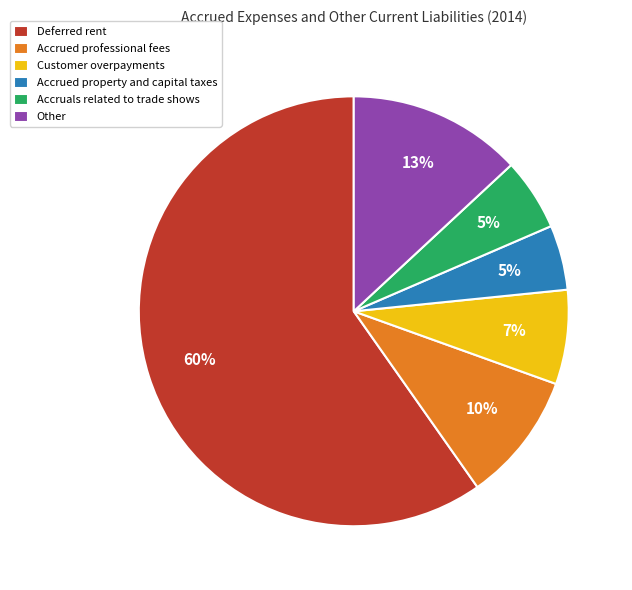

Between Deferred rent and Accrued professional fees, which is larger?

Deferred rent